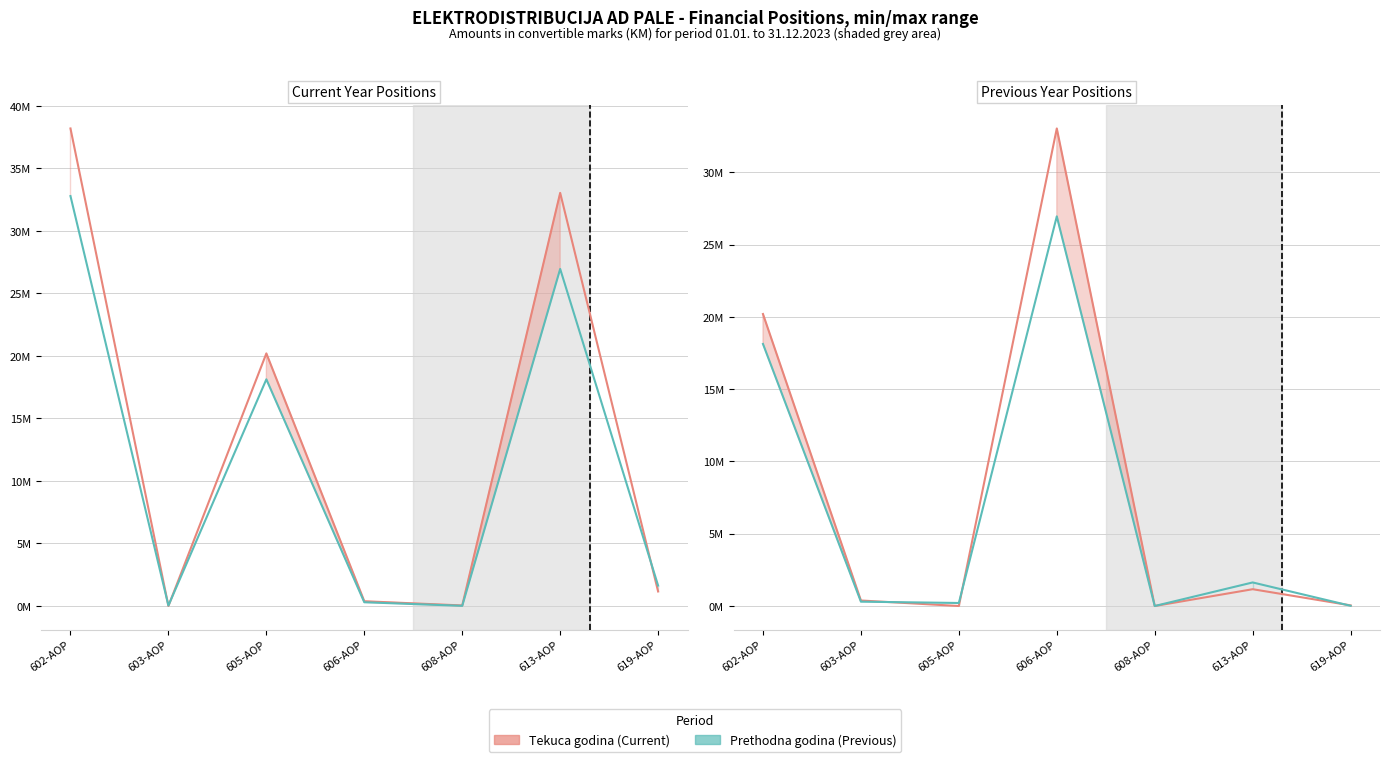

What is the value of the Tekuca godina (current) point at the 4th from the left?

33043438